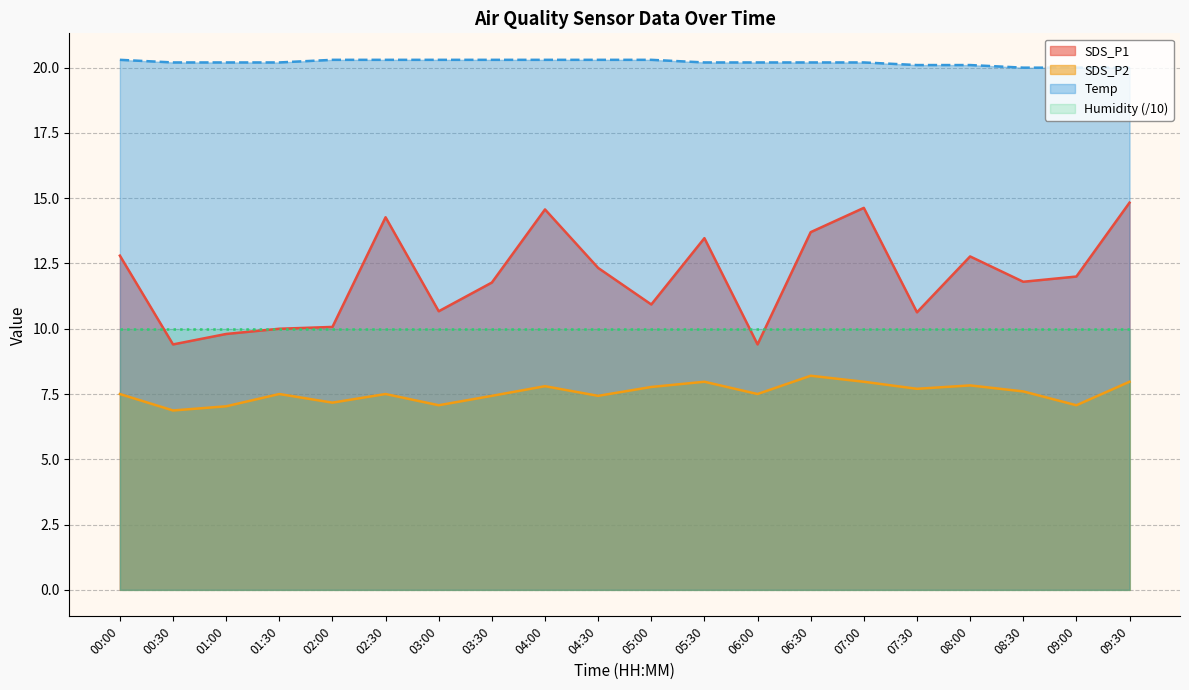

Where is the first local minimum for SDS_P1?

00:30